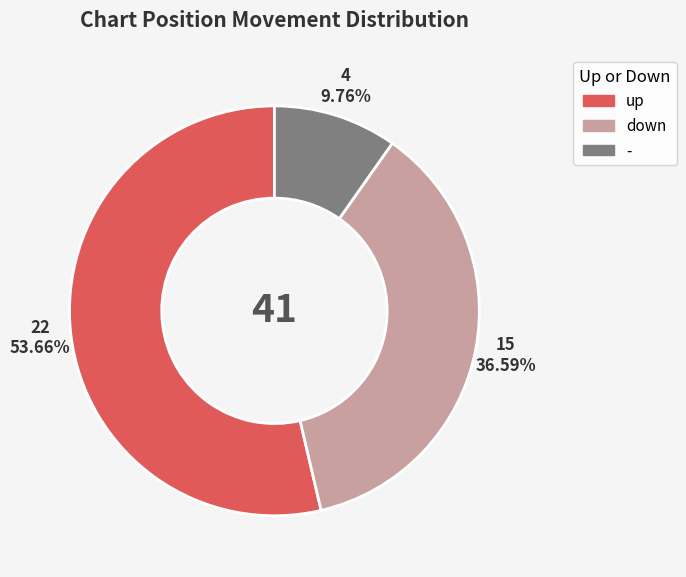

To the nearest percent, what is the difference between the - and down slice percentages?

27%